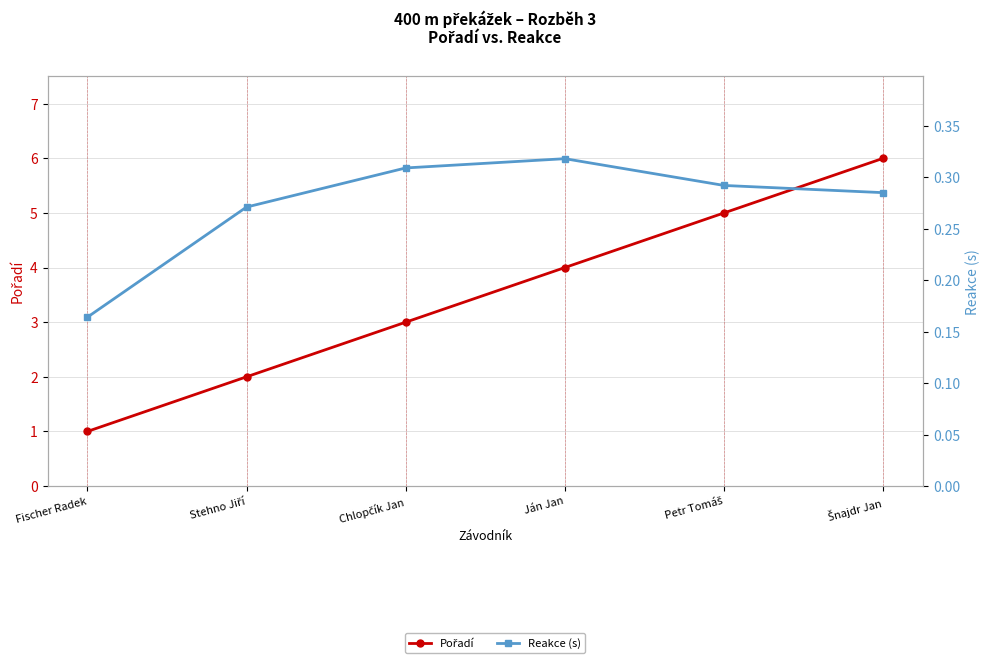

Is this an area chart (filled region under the line)?

No